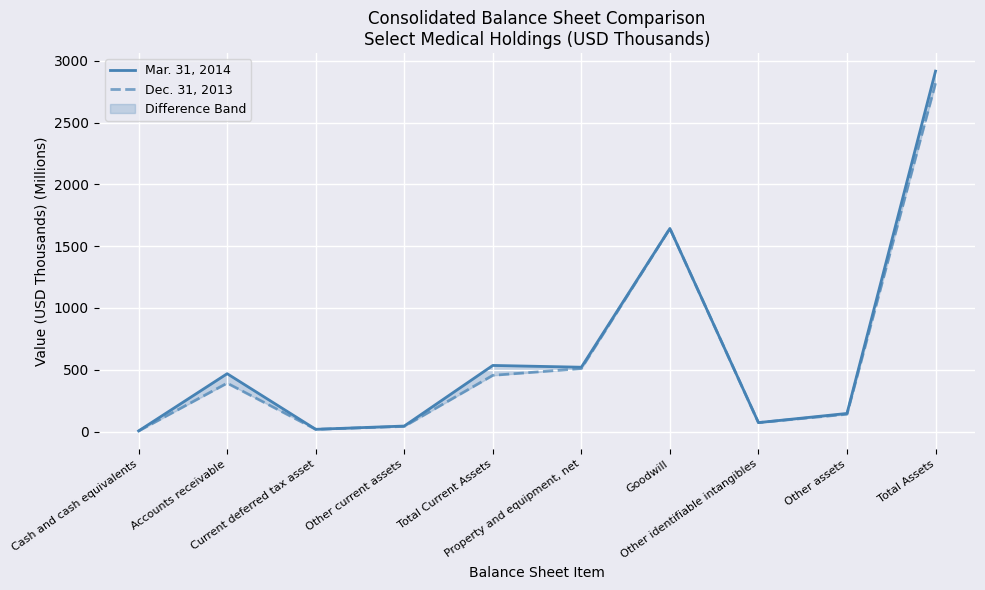

What is the difference between the Mar. 31, 2014 values at Other current assets and Current deferred tax asset?

26.5